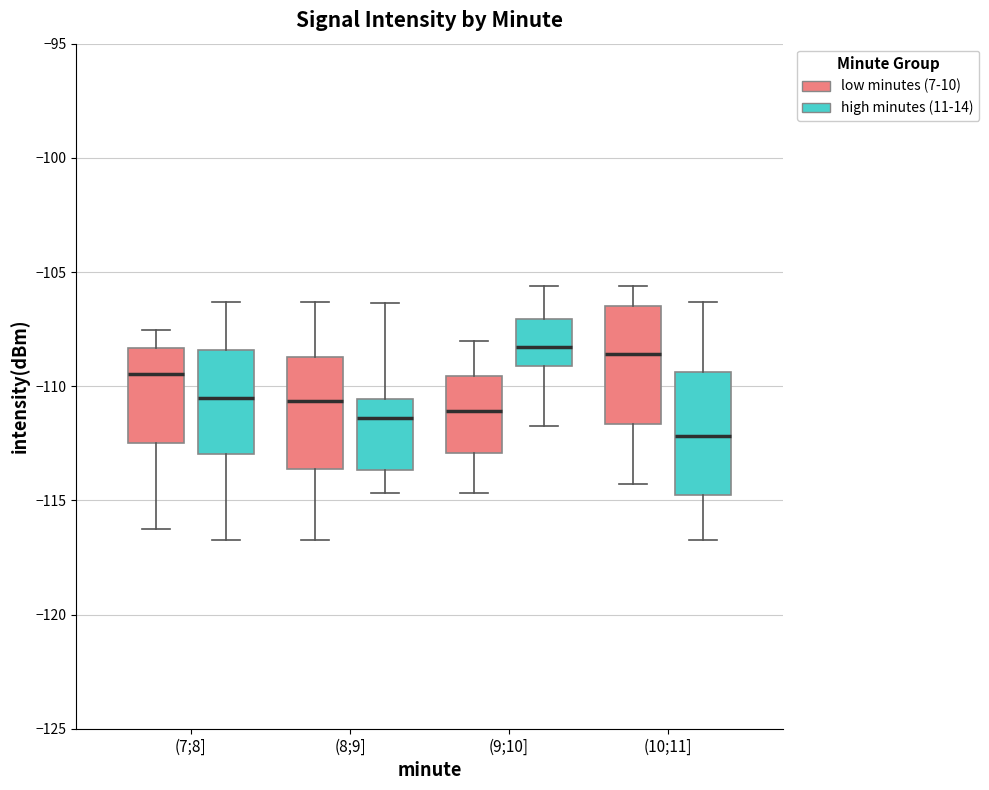

Which box's median line is the lowest?

(10;11] (high minutes (11-14))